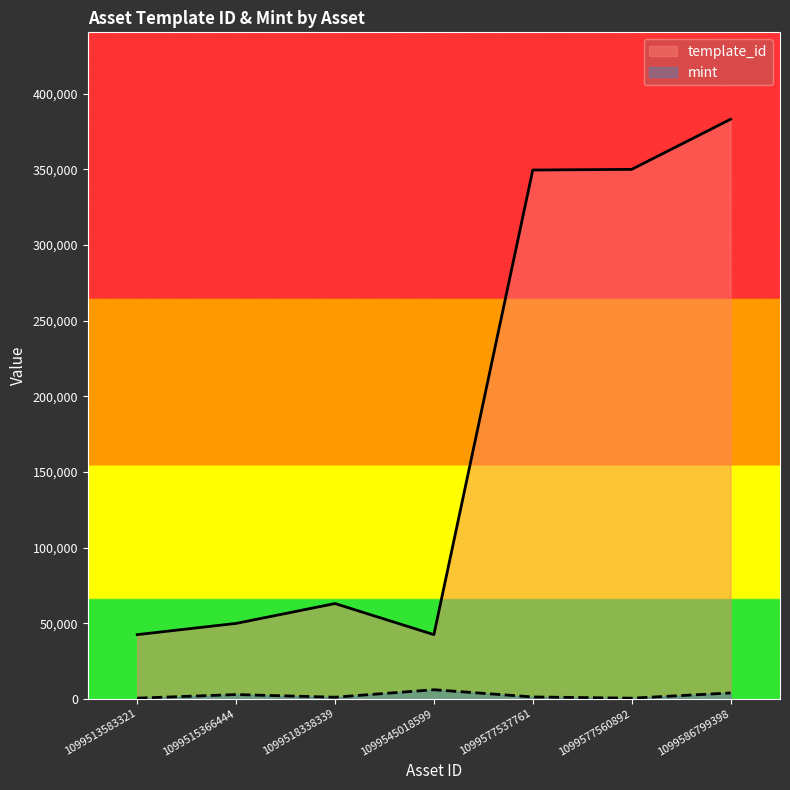

True or false: mint has a value of 433 at 1099577560892.

True